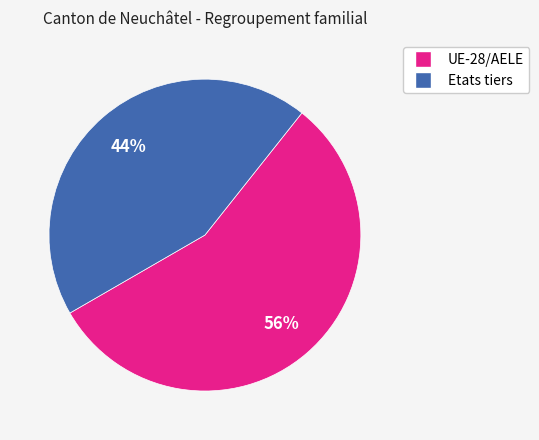

Which has a higher value, Etats tiers or UE-28/AELE?

UE-28/AELE